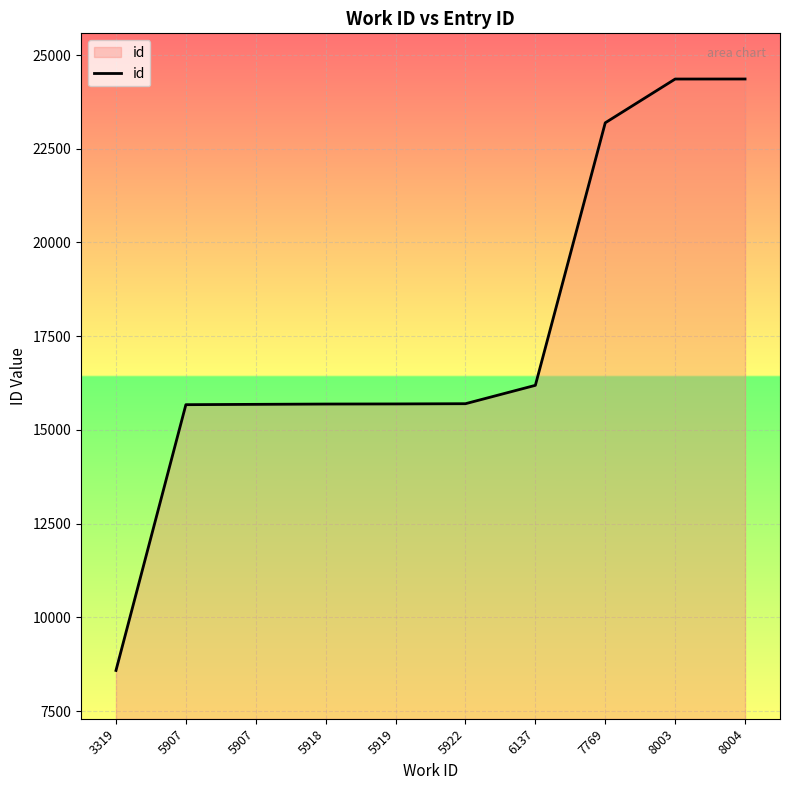

What is the value of the 4th point from the left?

15691